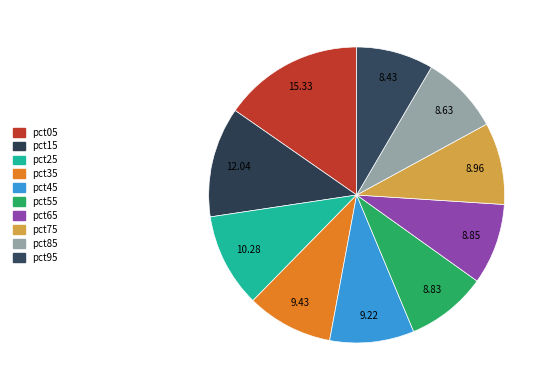

Rank the categories by value from highest to lowest.

pct05, pct15, pct25, pct35, pct45, pct75, pct65, pct55, pct85, pct95